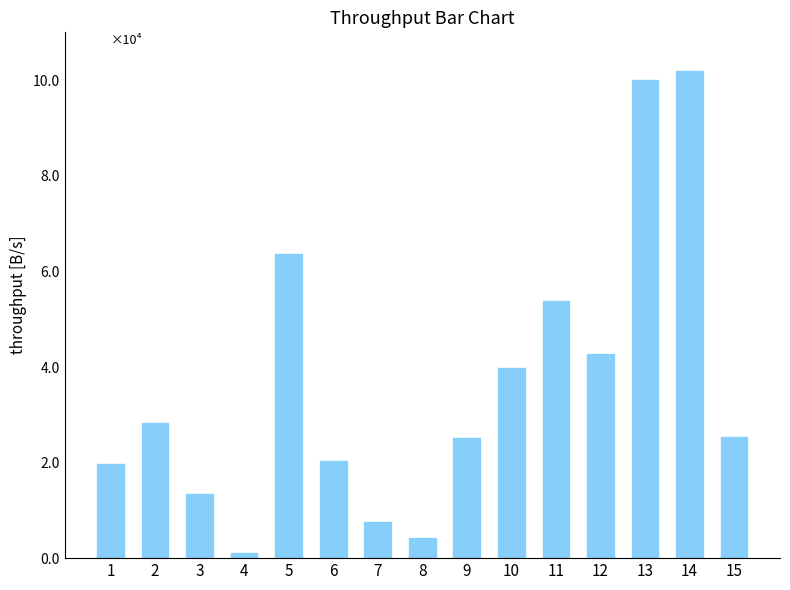

Reading left to right, what are all the values shown in this chart?

19600	28200	13330	1100	63600	20400	7470	4200	25200	39900	53900	42800	100000	101900	25250